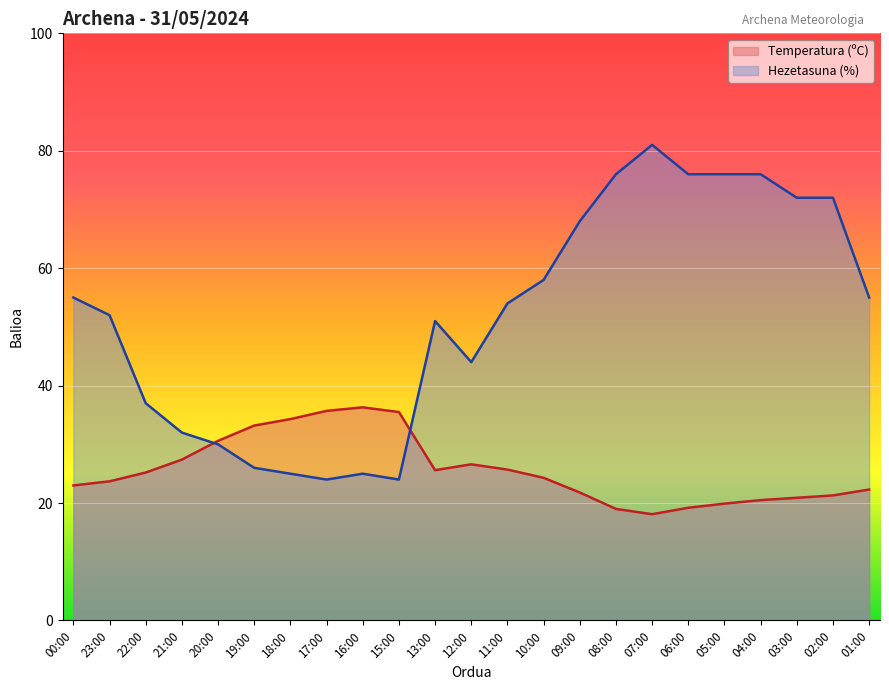

How many data points in Temperatura (ºC) are less than 24?

11